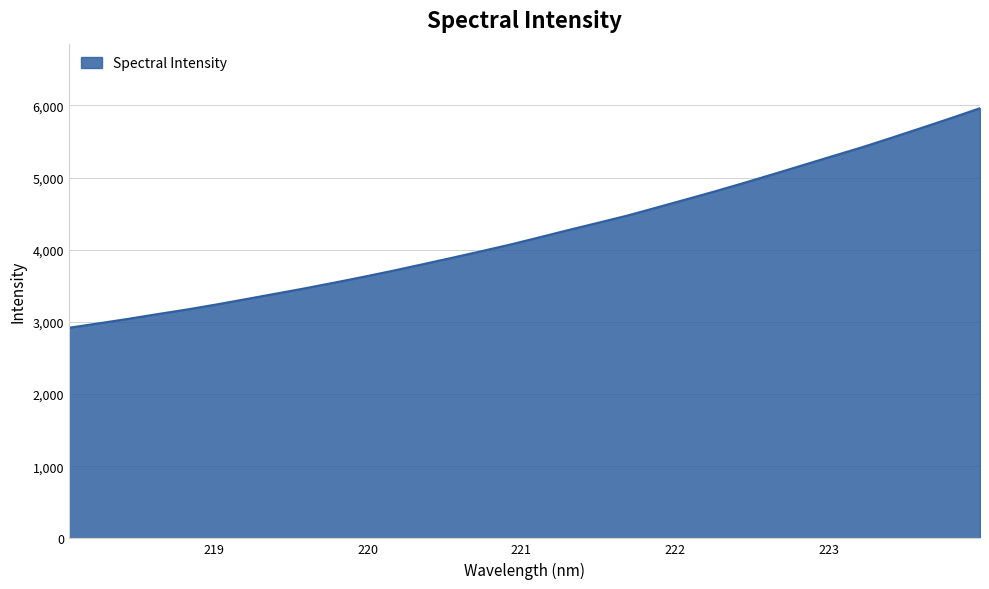

What is the greatest value displayed?

5960.8